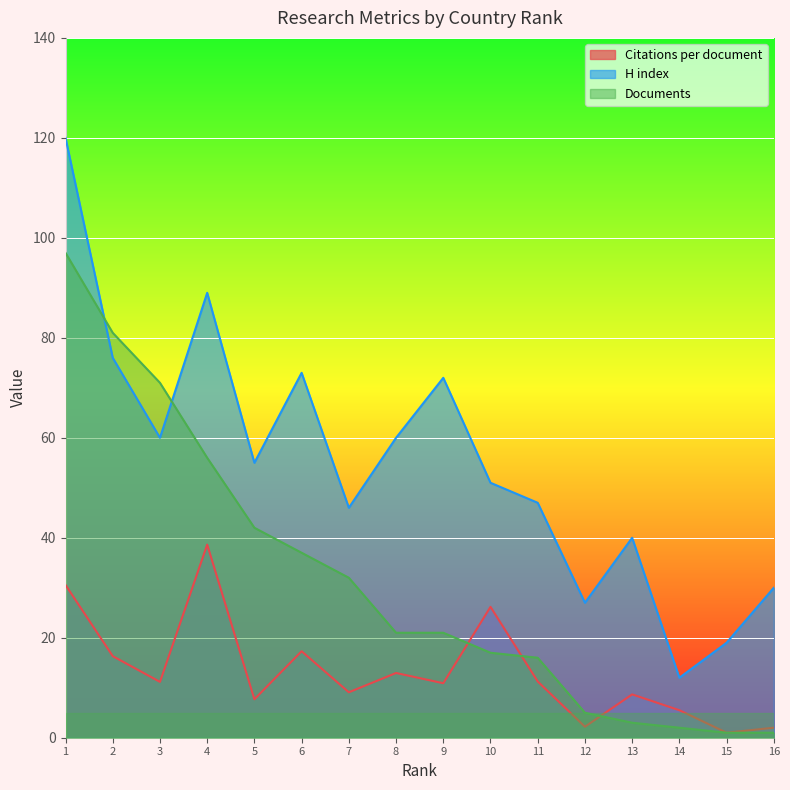

True or false: H index has a value of 28.0 at 15.

False